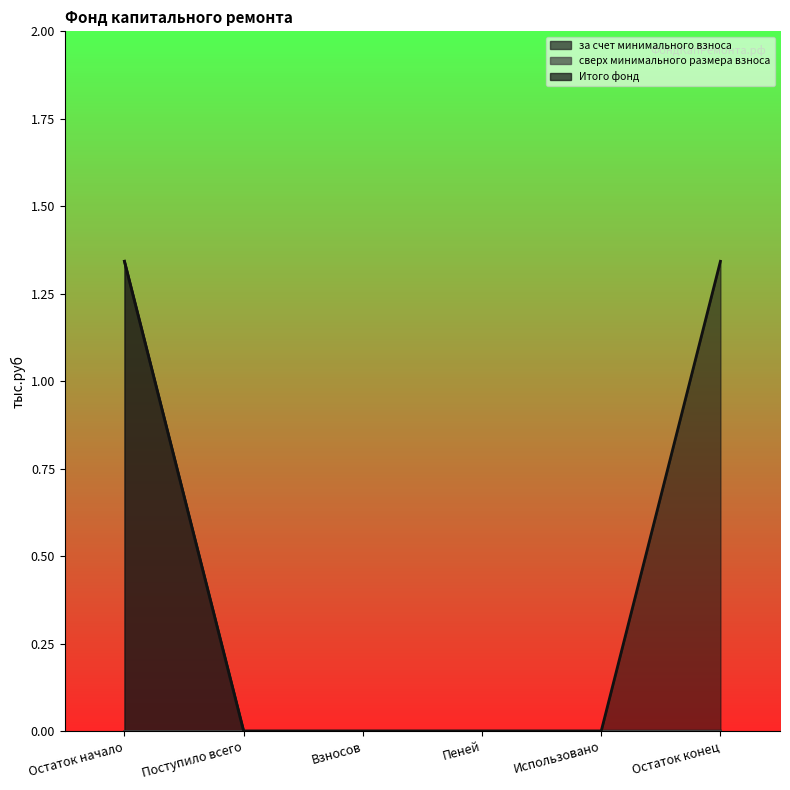

True or false: Итого фонд and за счет минимального взноса cross at least once.

False